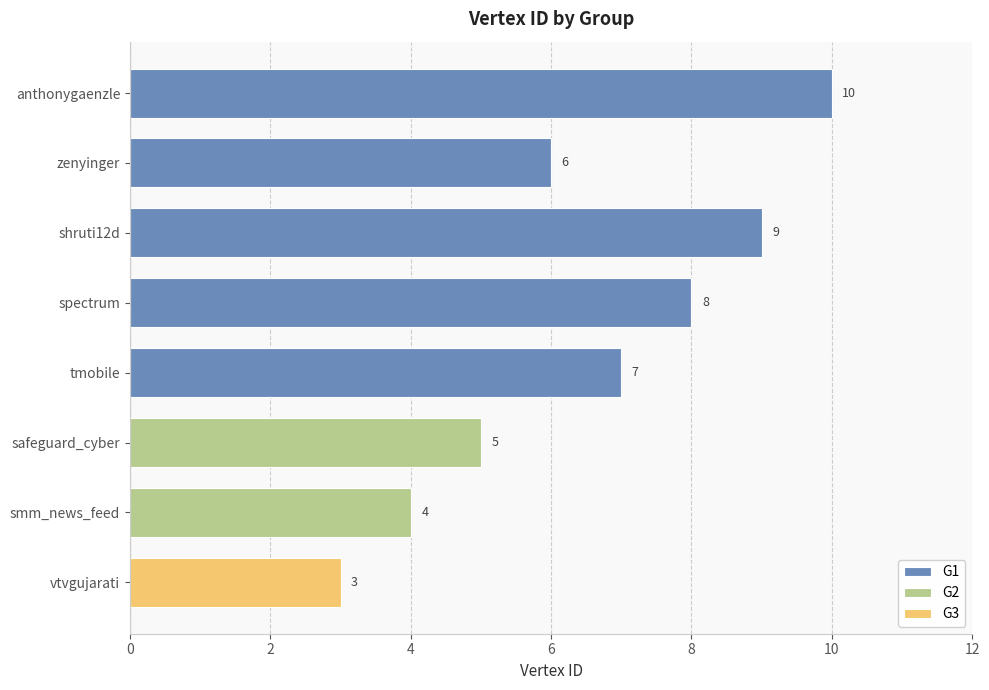

Reading right to left, extract all data points from this chart.

vtvgujarati=3	smm_news_feed=4	safeguard_cyber=5	tmobile=7	spectrum=8	shruti12d=9	zenyinger=6	anthonygaenzle=10